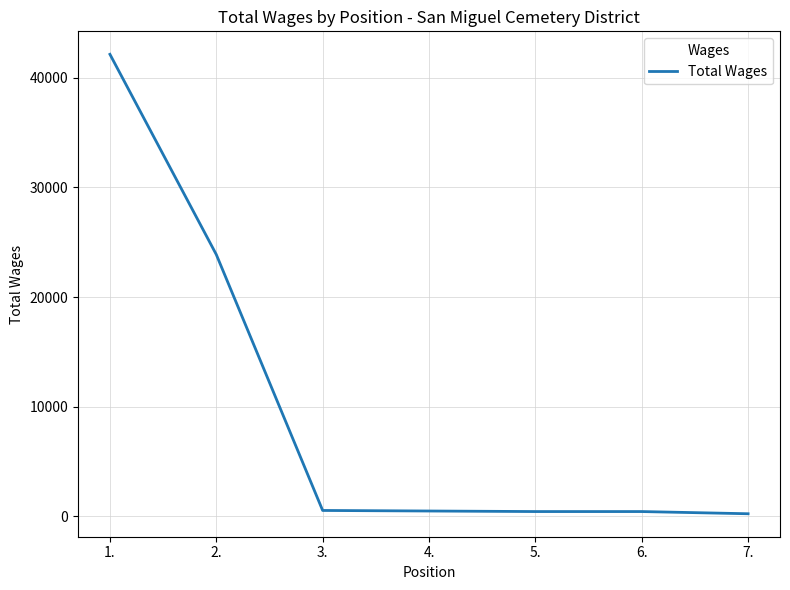

What is the sum of all values?

68228